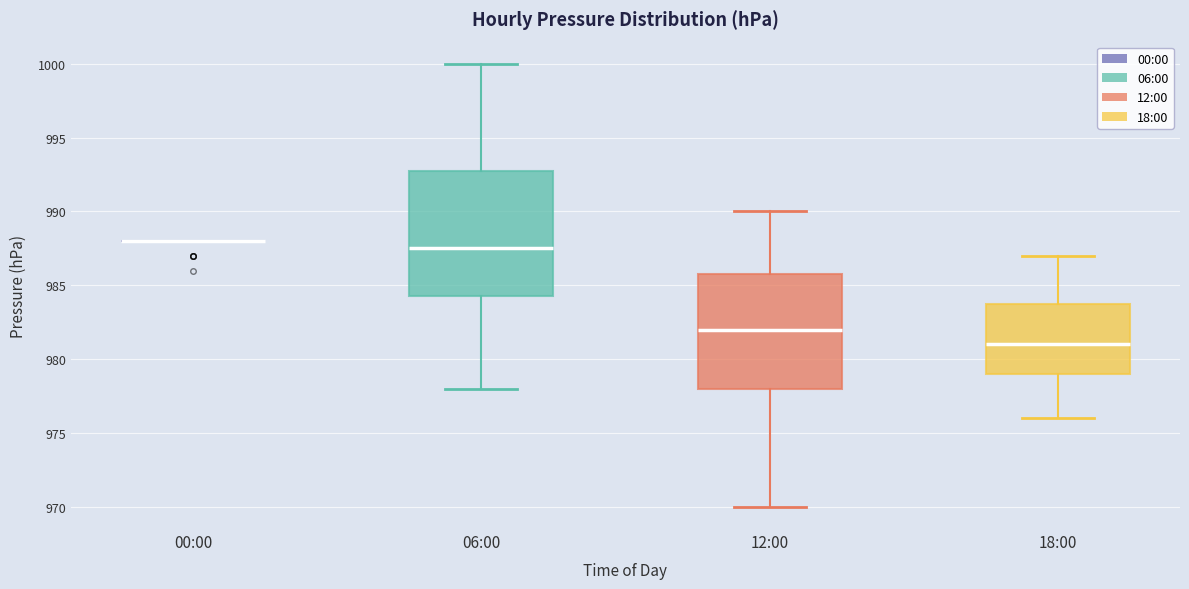

Reading left to right, read every box against the y-axis: the position of its median line, the range the box covers, and the ends of its whiskers. The values are not printed on the chart, so give them approximately, as read against the axis.

00:00: box collapsed to a line at 988.0, whiskers 988.0 to 988.0
06:00: median 987.5, box 984.5 to 993.0, whiskers 978.0 to 1000.0
12:00: median 982.0, box 978.0 to 986.0, whiskers 970.0 to 990.0
18:00: median 981.0, box 979.0 to 984.0, whiskers 976.0 to 987.0